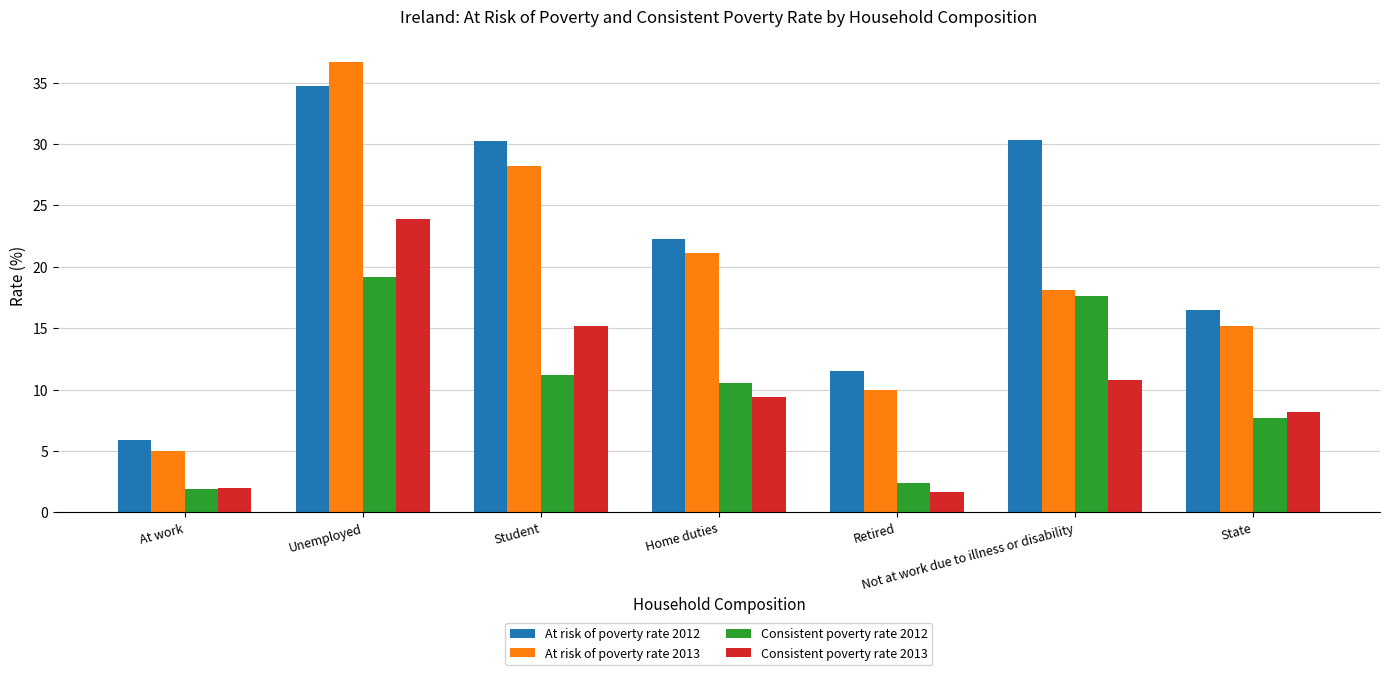

What is the label of the 3rd bar from the left?

Student